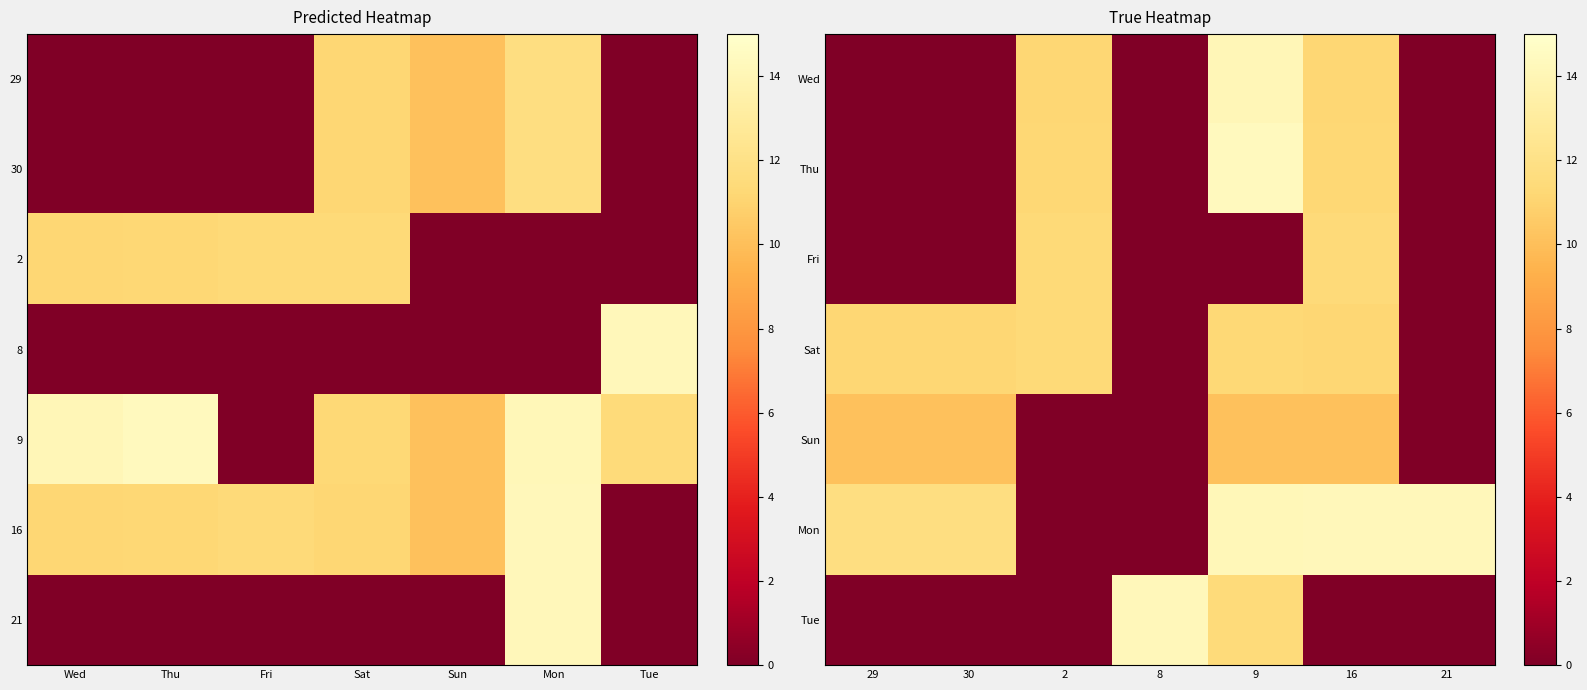

Which series has the largest total across all categories?

Mon